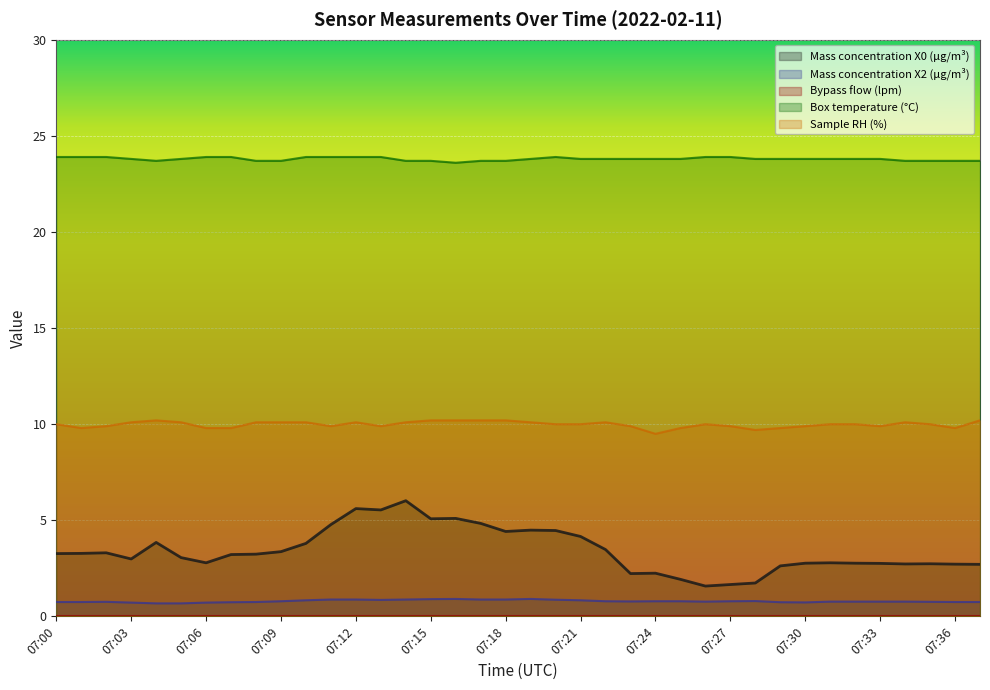

Between 07:10 and 07:36, which series saw the biggest shift?

Mass concentration X0 (μg/m³)